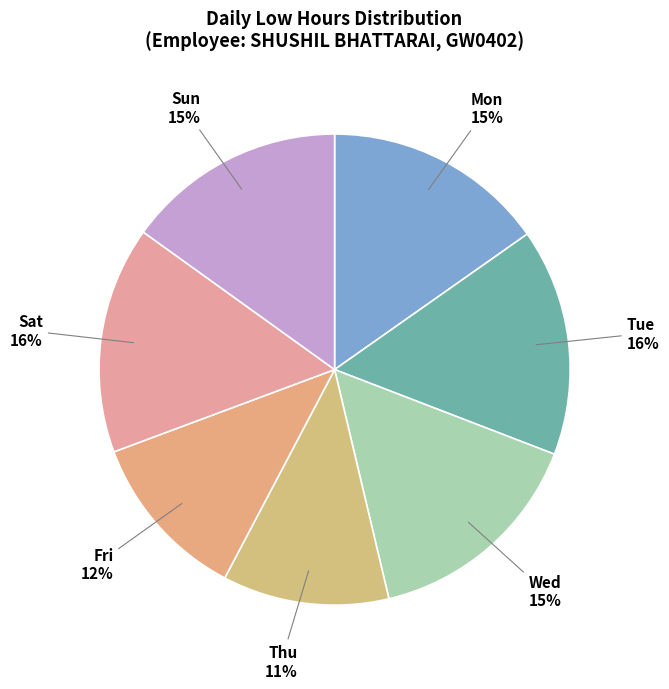

To the nearest percent, what percentage of the pie is Thu?

11%